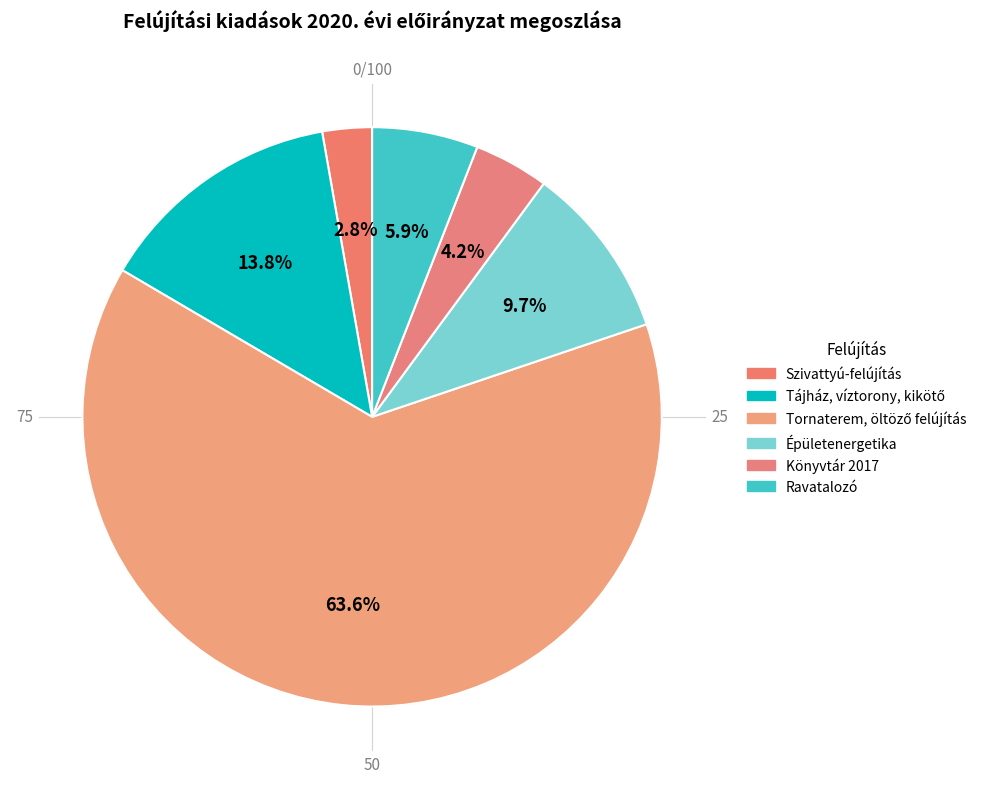

Which slice is the largest?

Tornaterem, öltöző felújítás